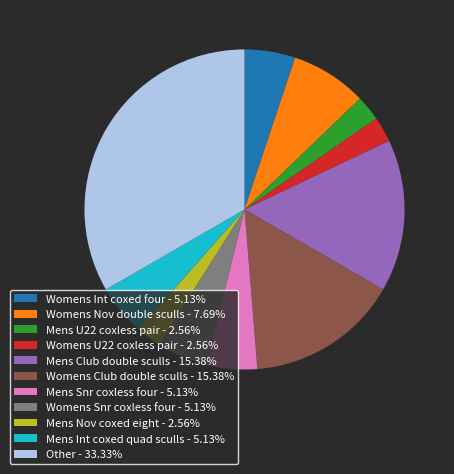

Combined, do Womens U22 coxless pair - 2.56% and Womens Int coxed four - 5.13% account for over 50%?

No